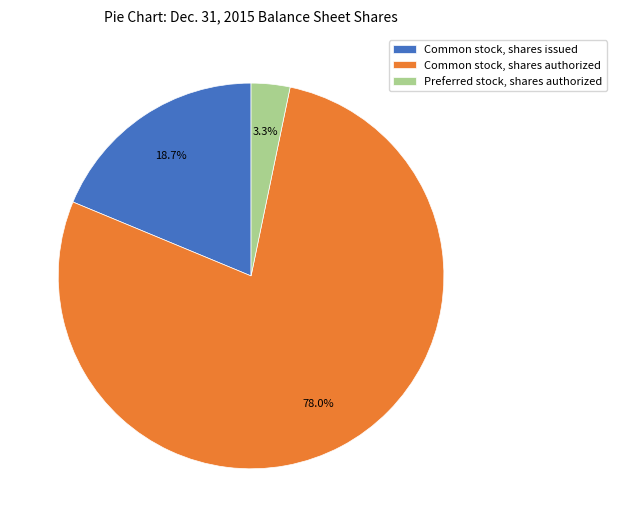

How many segments does this pie chart have?

3